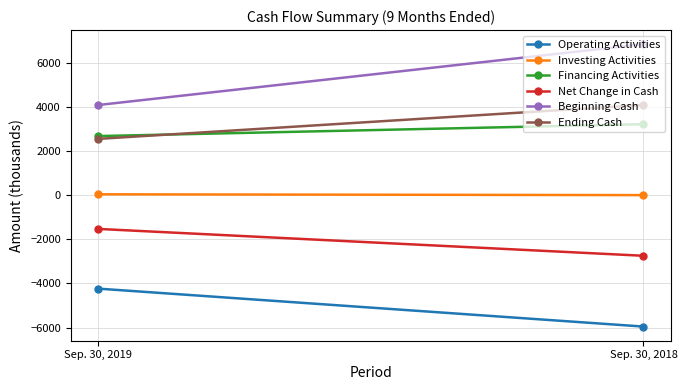

What is the value of the Financing Activities point at the 2nd from the left?

3209